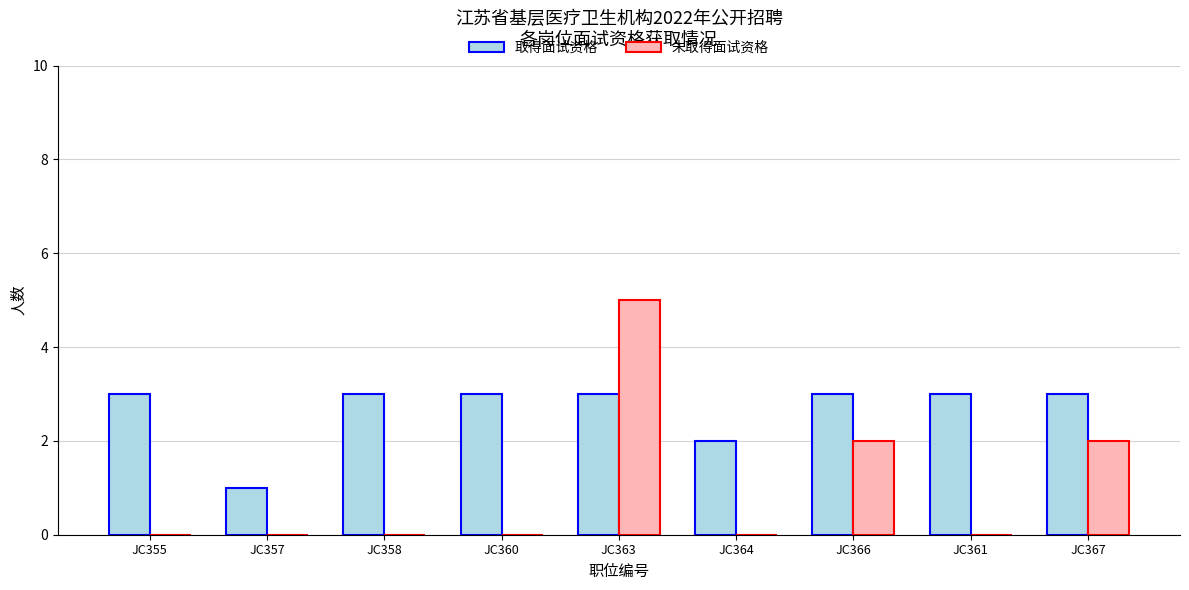

Does the chart contain stacked bars?

No